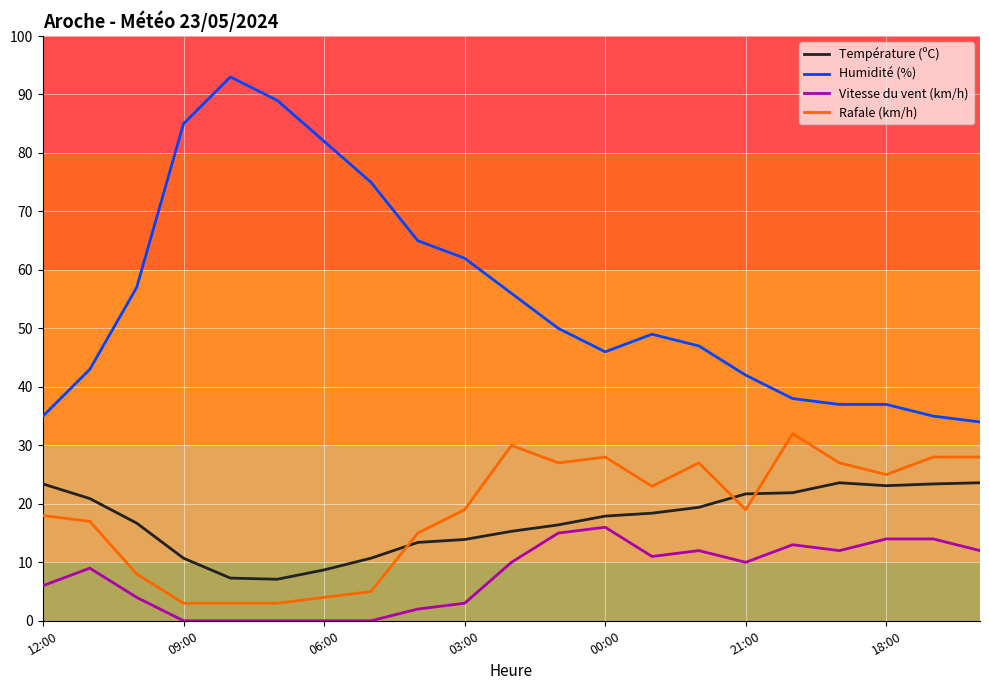

How many lines are shown in the chart?

4